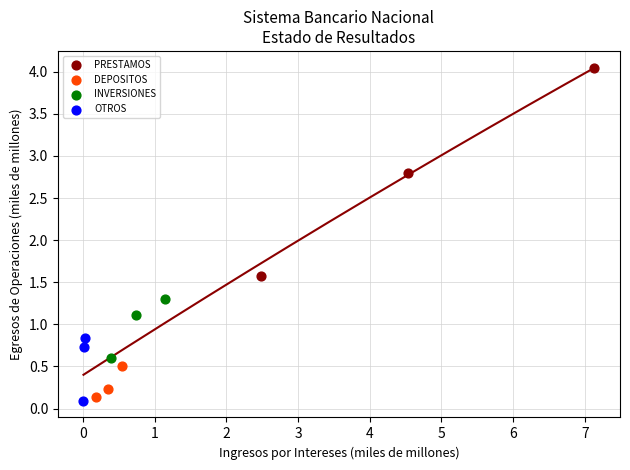

Which series has the largest Y range (max minus min)?

PRESTAMOS